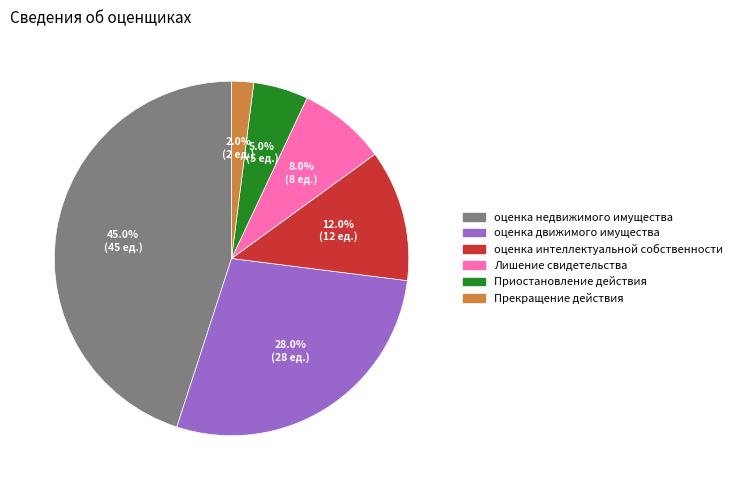

What is the ratio of the value at оценка интеллектуальной собственности to the value at Лишение свидетельства?

1.5